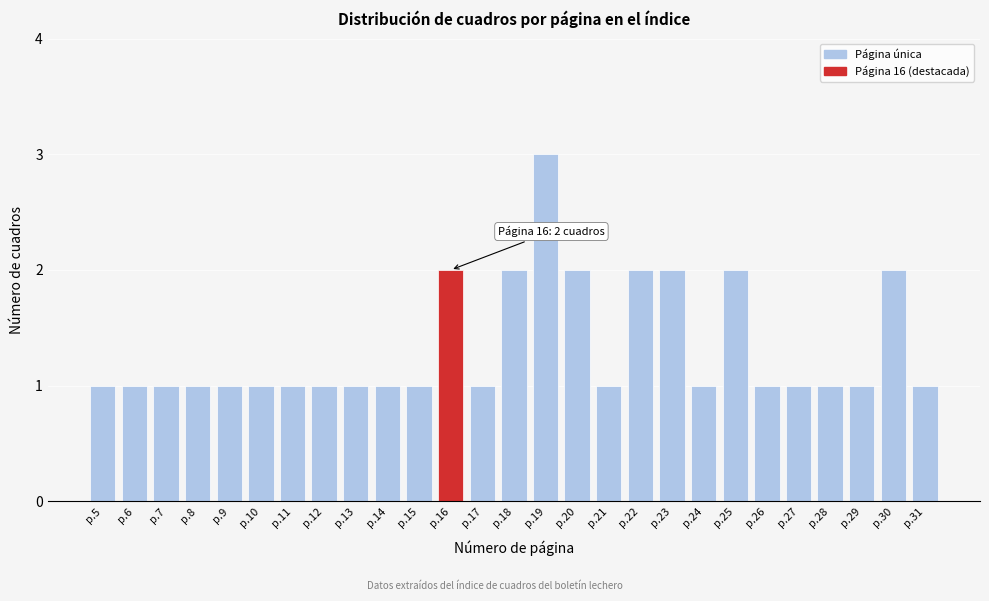

Reading left to right, list all the values displayed in this chart.

p.5=1	p.6=1	p.7=1	p.8=1	p.9=1	p.10=1	p.11=1	p.12=1	p.13=1	p.14=1	p.15=1	p.16=2	p.17=1	p.18=2	p.19=3	p.20=2	p.21=1	p.22=2	p.23=2	p.24=1	p.25=2	p.26=1	p.27=1	p.28=1	p.29=1	p.30=2	p.31=1